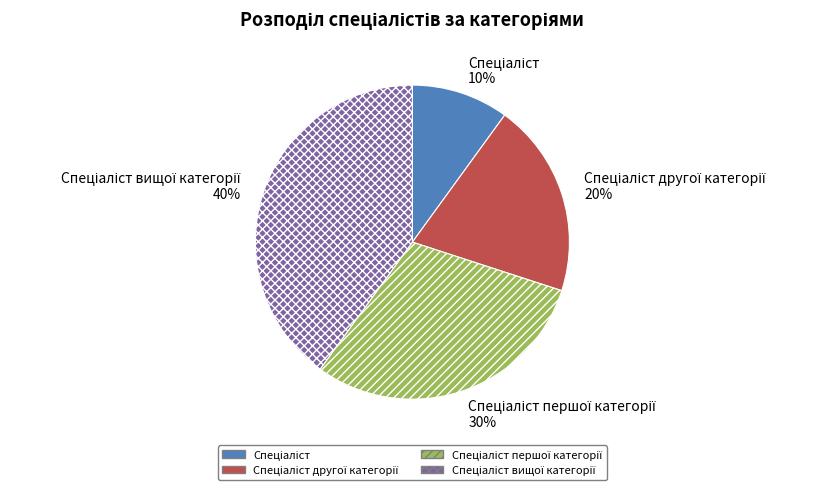

Is there any slice that represents more than half of the pie?

No